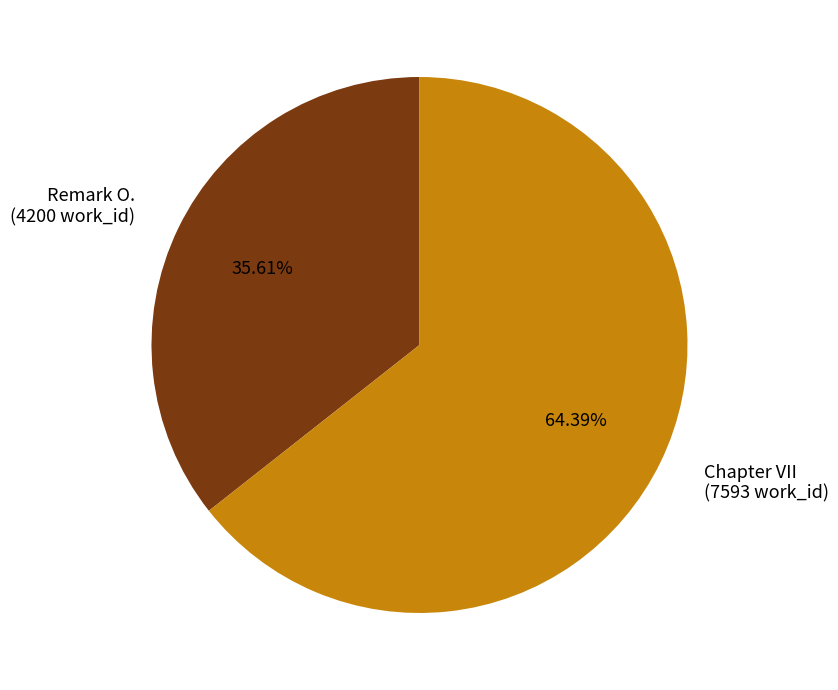

Which slice is the largest?

Chapter VII